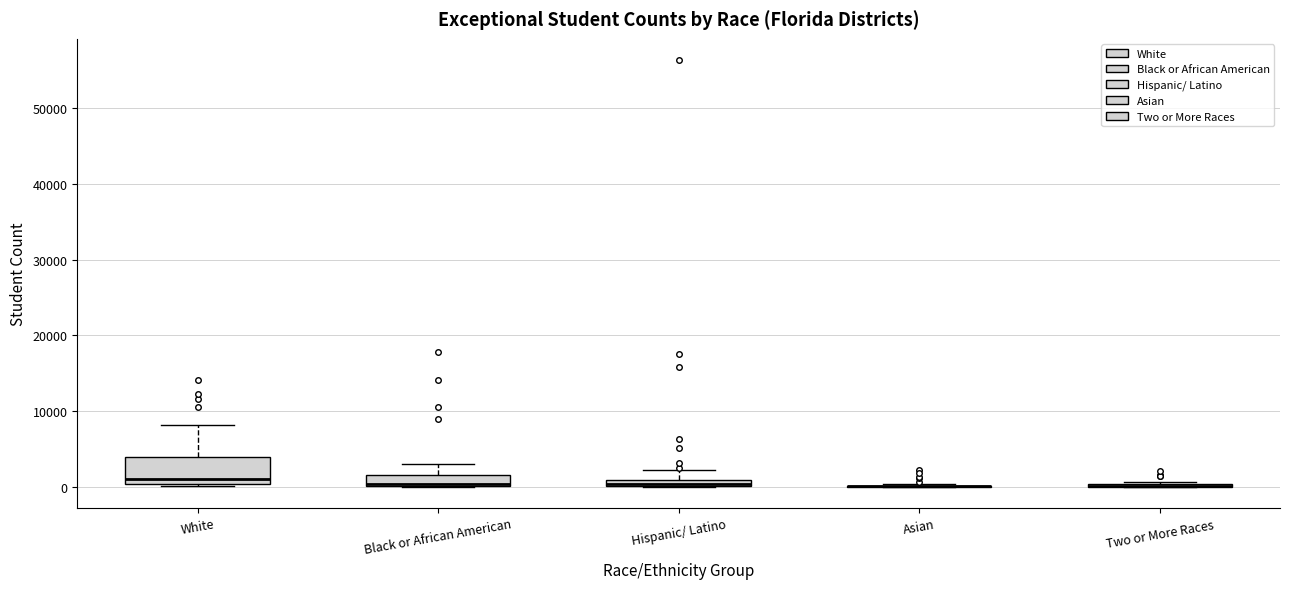

Comparing the boxes themselves (not the whiskers), which one is the tallest?

White